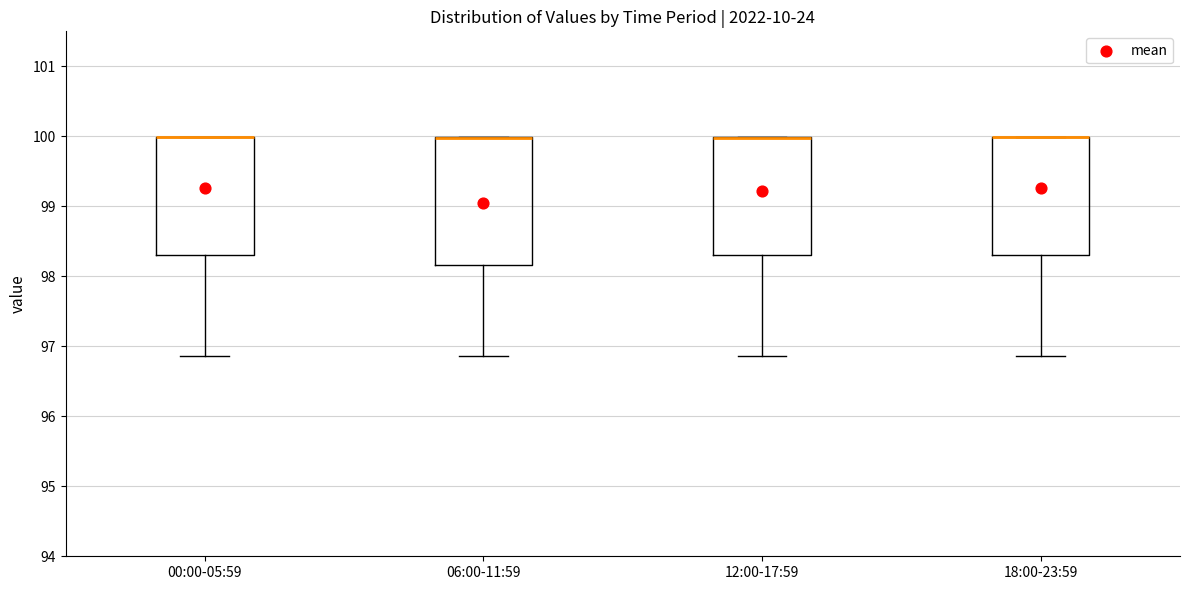

Reading left to right, transcribe this box plot: for each box, give where its median line is, the range the box spans, and where its two whiskers end, as read against the y-axis. The values are not printed on the chart, so give them approximately, as read against the axis.

00:00-05:59: median 100.0 (drawn on the box's upper edge), box 98.3 to 100.0, whiskers 96.9 to 100.0
06:00-11:59: median 100.0 (drawn on the box's upper edge), box 98.2 to 100.0, whiskers 96.9 to 100.0
12:00-17:59: median 100.0 (drawn on the box's upper edge), box 98.3 to 100.0, whiskers 96.9 to 100.0
18:00-23:59: median 100.0 (drawn on the box's upper edge), box 98.3 to 100.0, whiskers 96.9 to 100.0